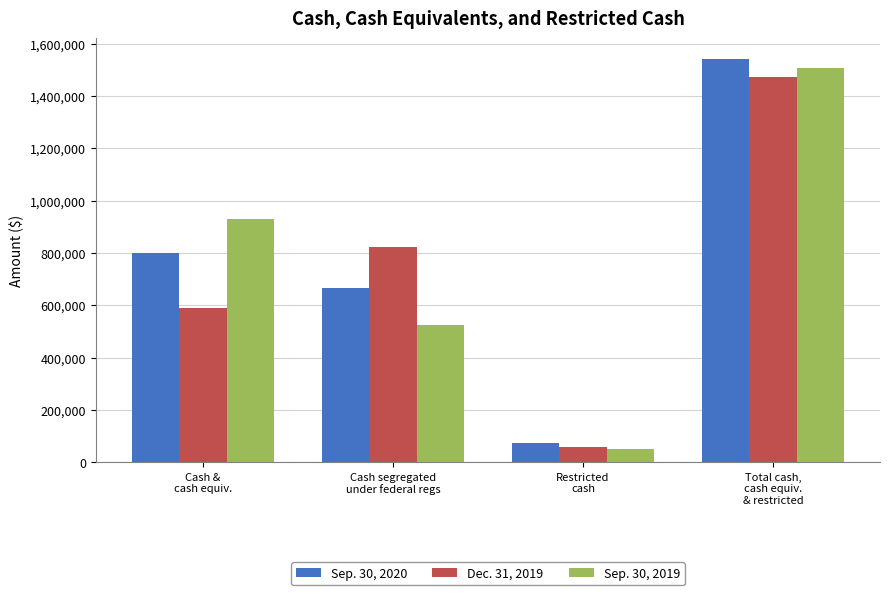

List the series in order of their peak value, highest first.

Sep. 30, 2020, Sep. 30, 2019, Dec. 31, 2019